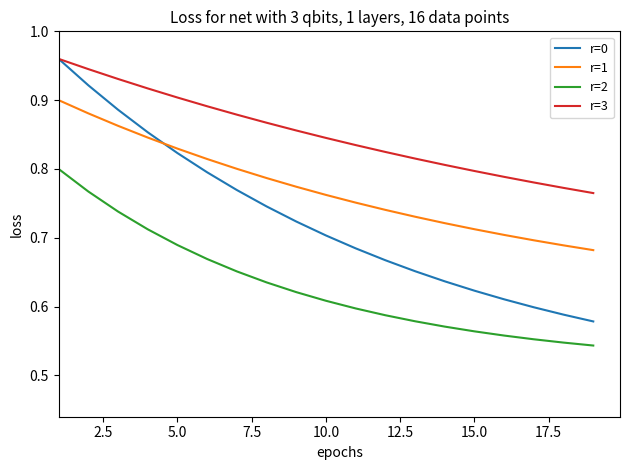

True or false: r=3 and r=1 cross at least once.

False